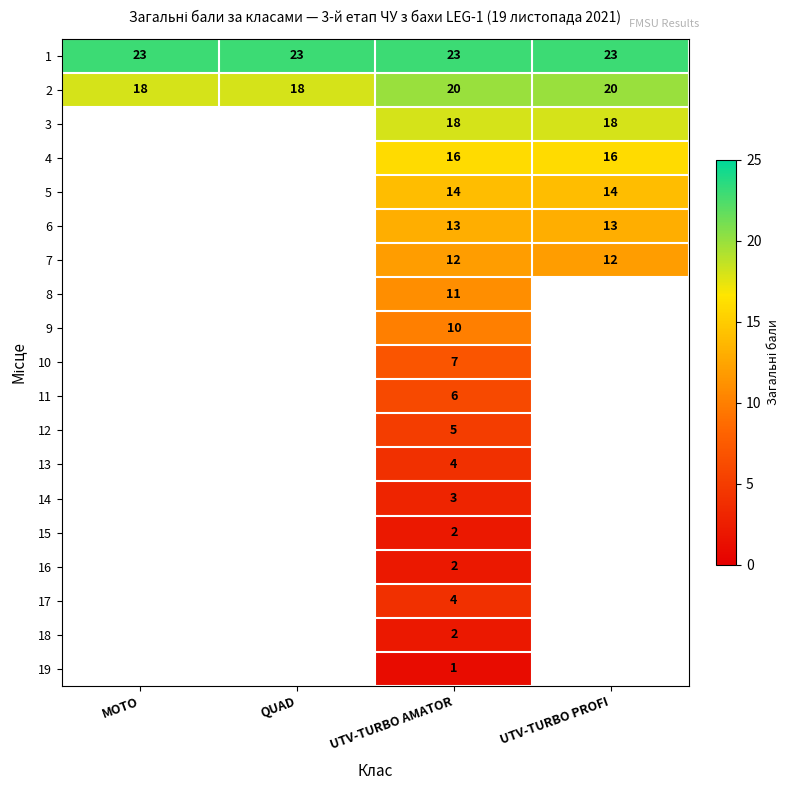

The value of 9 at UTV-TURBO AMATOR is 10. True or false?

True